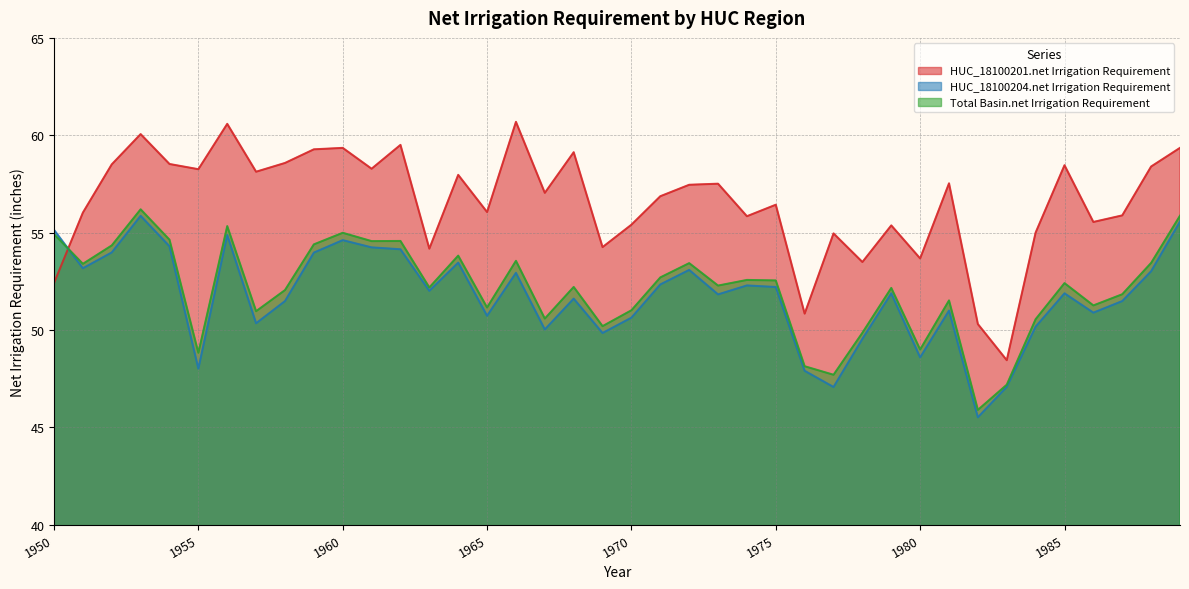

Count the number of data series in this chart.

3